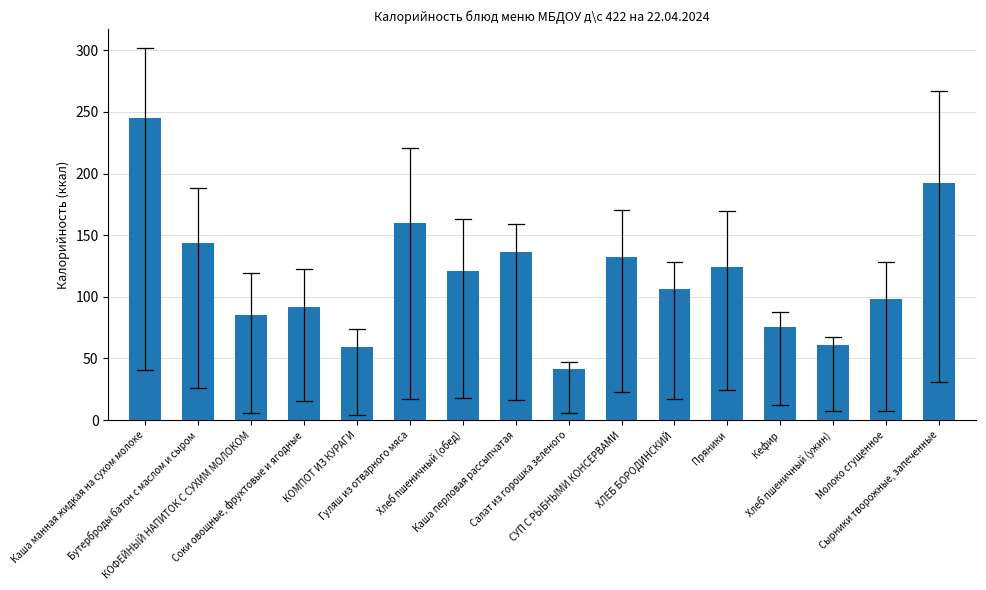

What is the greatest value displayed?

245.3